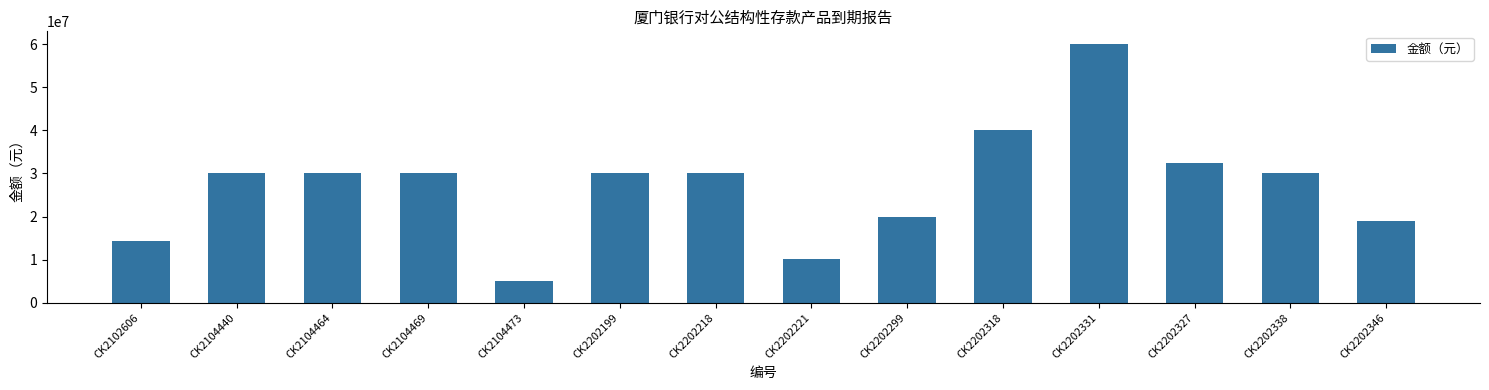

Is it true that the value at CK2202346 is 26674750?

False